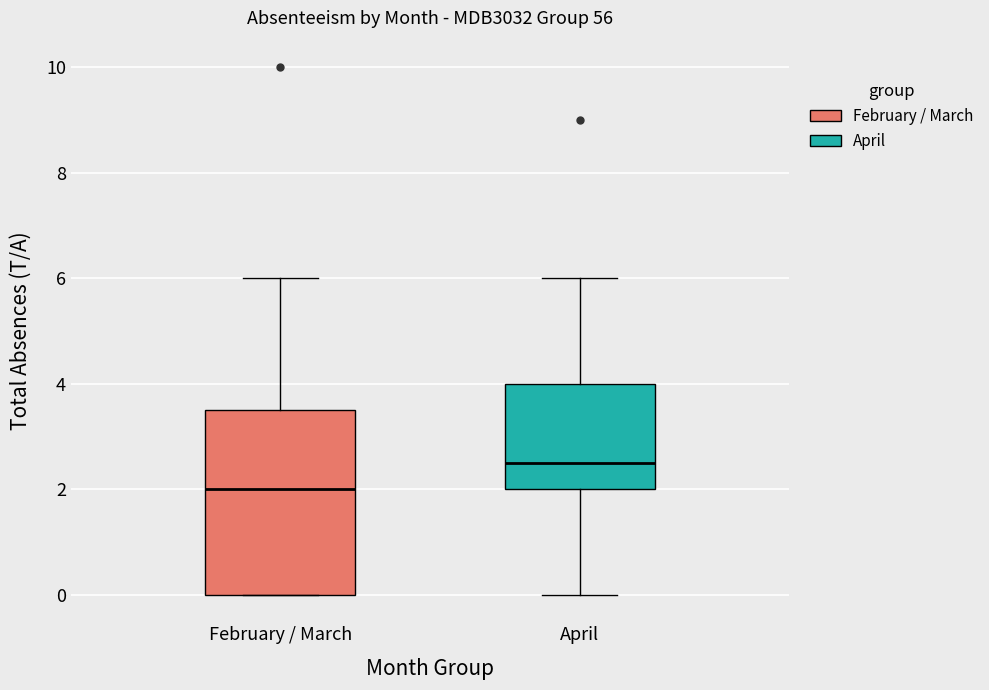

Where does the lower whisker of the box for April end on the y-axis? The values are not printed on the chart, so give them approximately, as read against the axis.

0.0